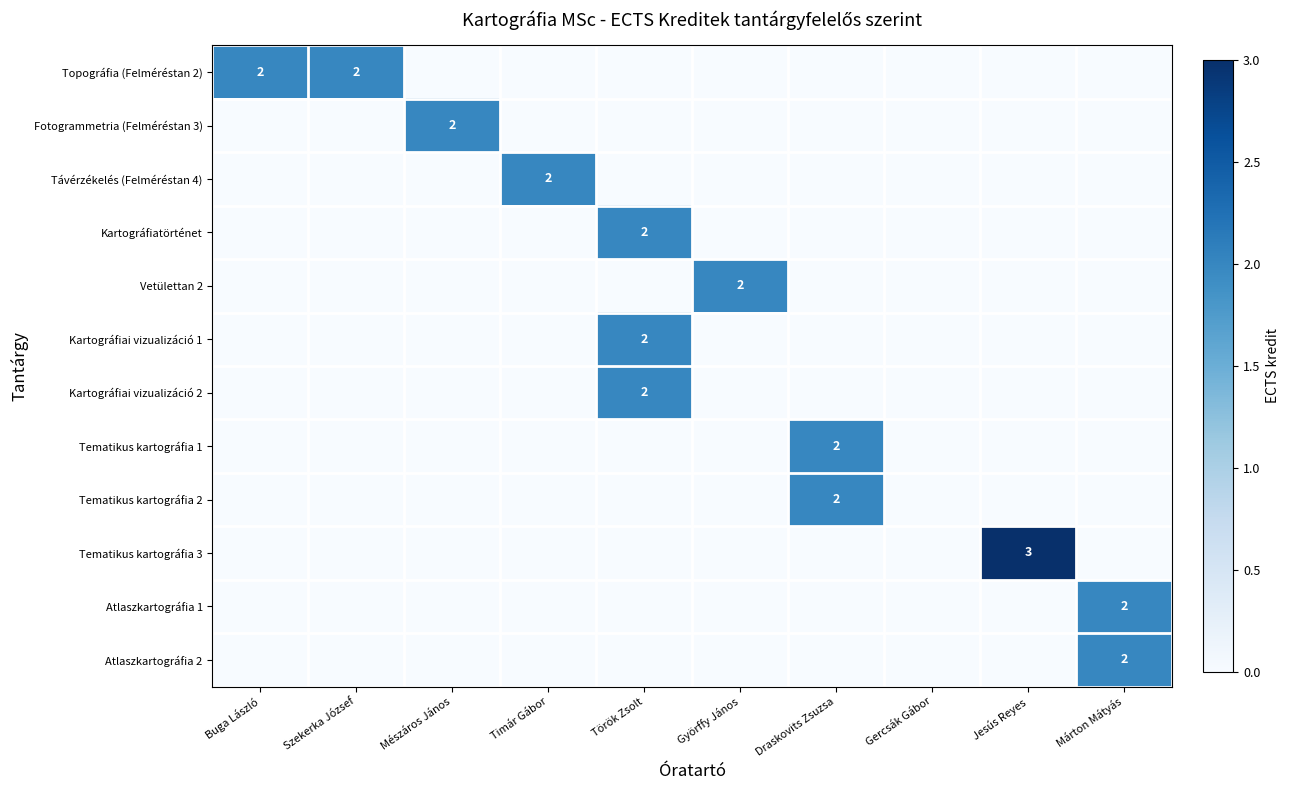

True or false: Távérzékelés (Felméréstan 4) has a value of 0 at Györffy János.

True